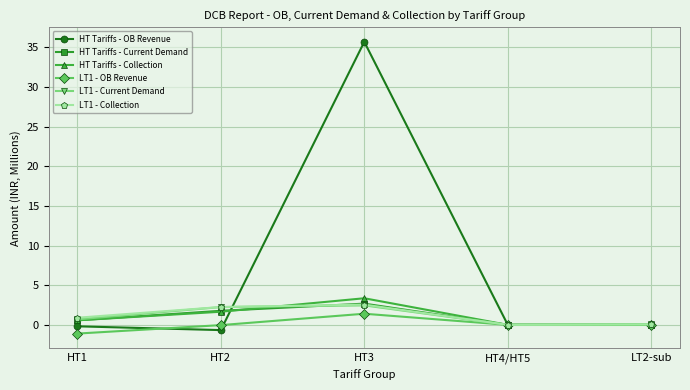

What are all the series names shown in the legend?

HT Tariffs - OB Revenue, HT Tariffs - Current Demand, HT Tariffs - Collection, LT1 - OB Revenue, LT1 - Current Demand, LT1 - Collection